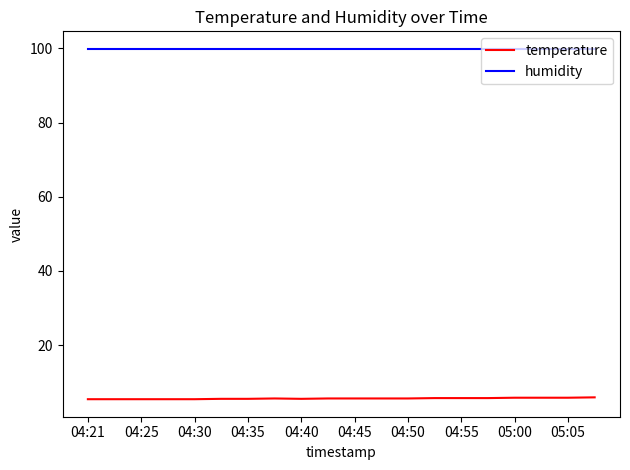

What is the difference between the second highest and minimum values in the temperature series?

0.4